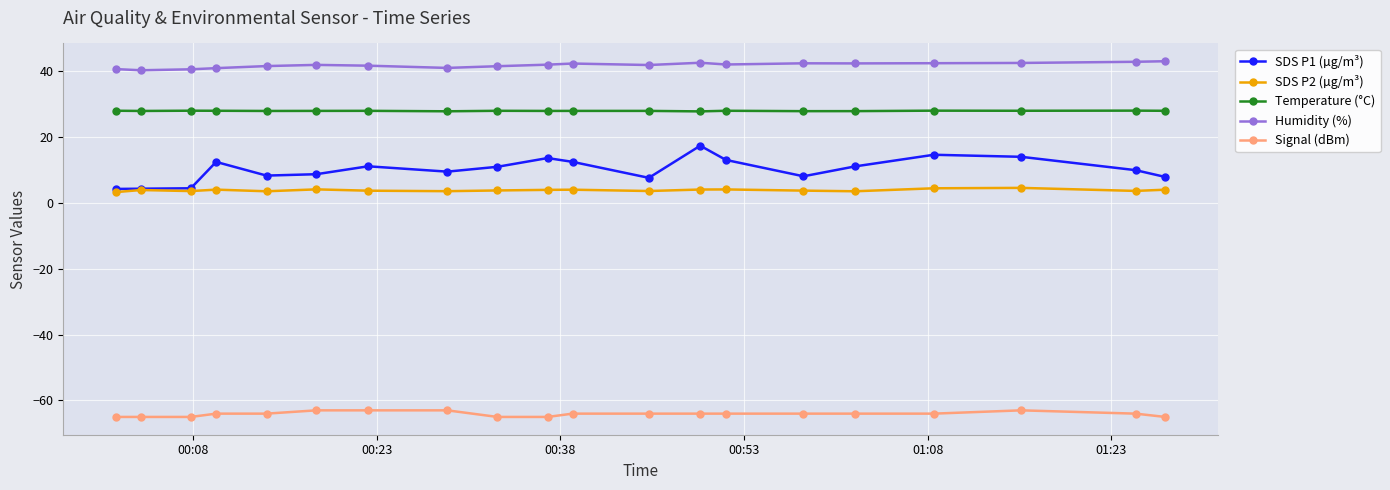

How many series are shown in this chart?

5